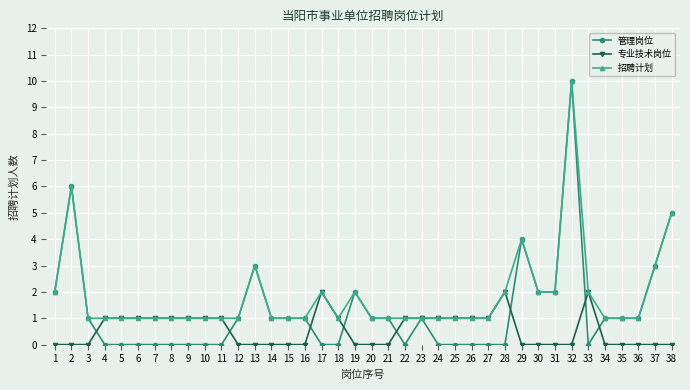

Count the 专业技术岗位 values in the range 0 to 1.

35